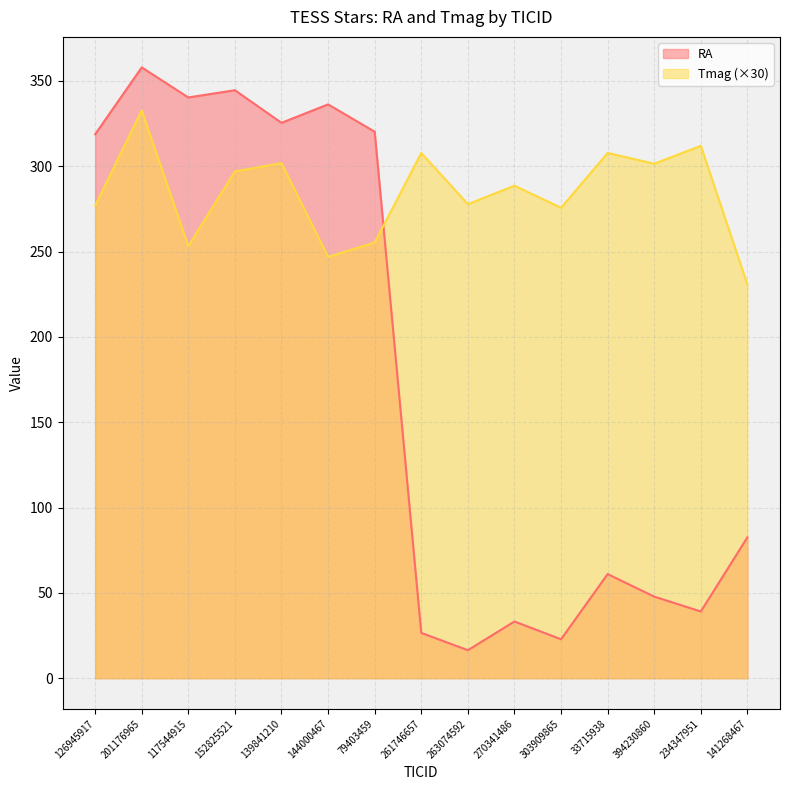

Is the value of Tmag at 263074592 greater than the value of RA at 263074592?

Yes